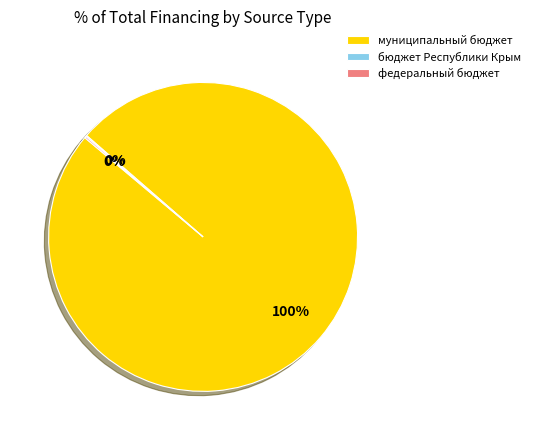

To the nearest percent, what percentage of the pie is муниципальный бюджет?

100%